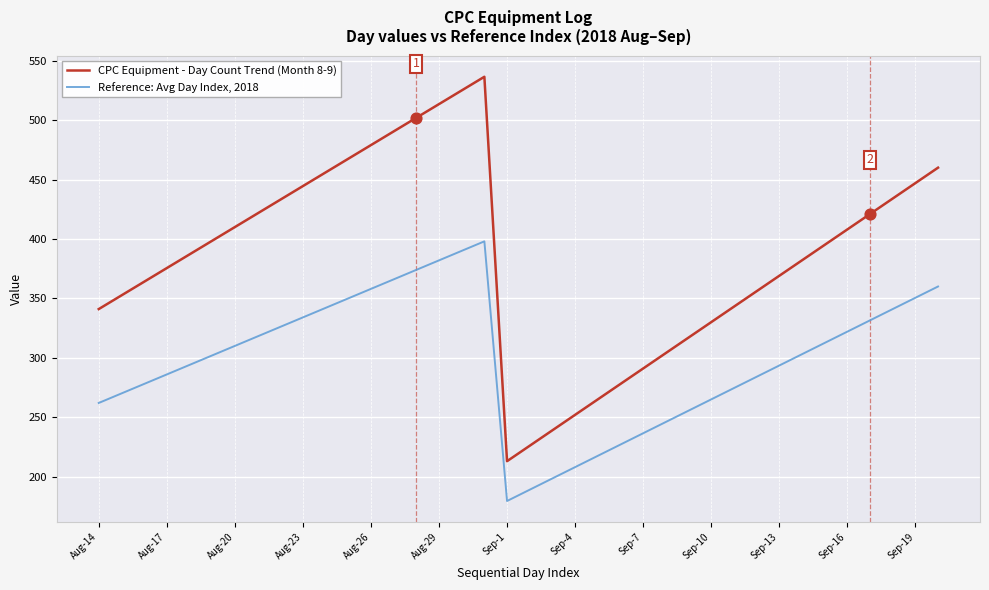

At how many categories does at least one series exceed 413?

15